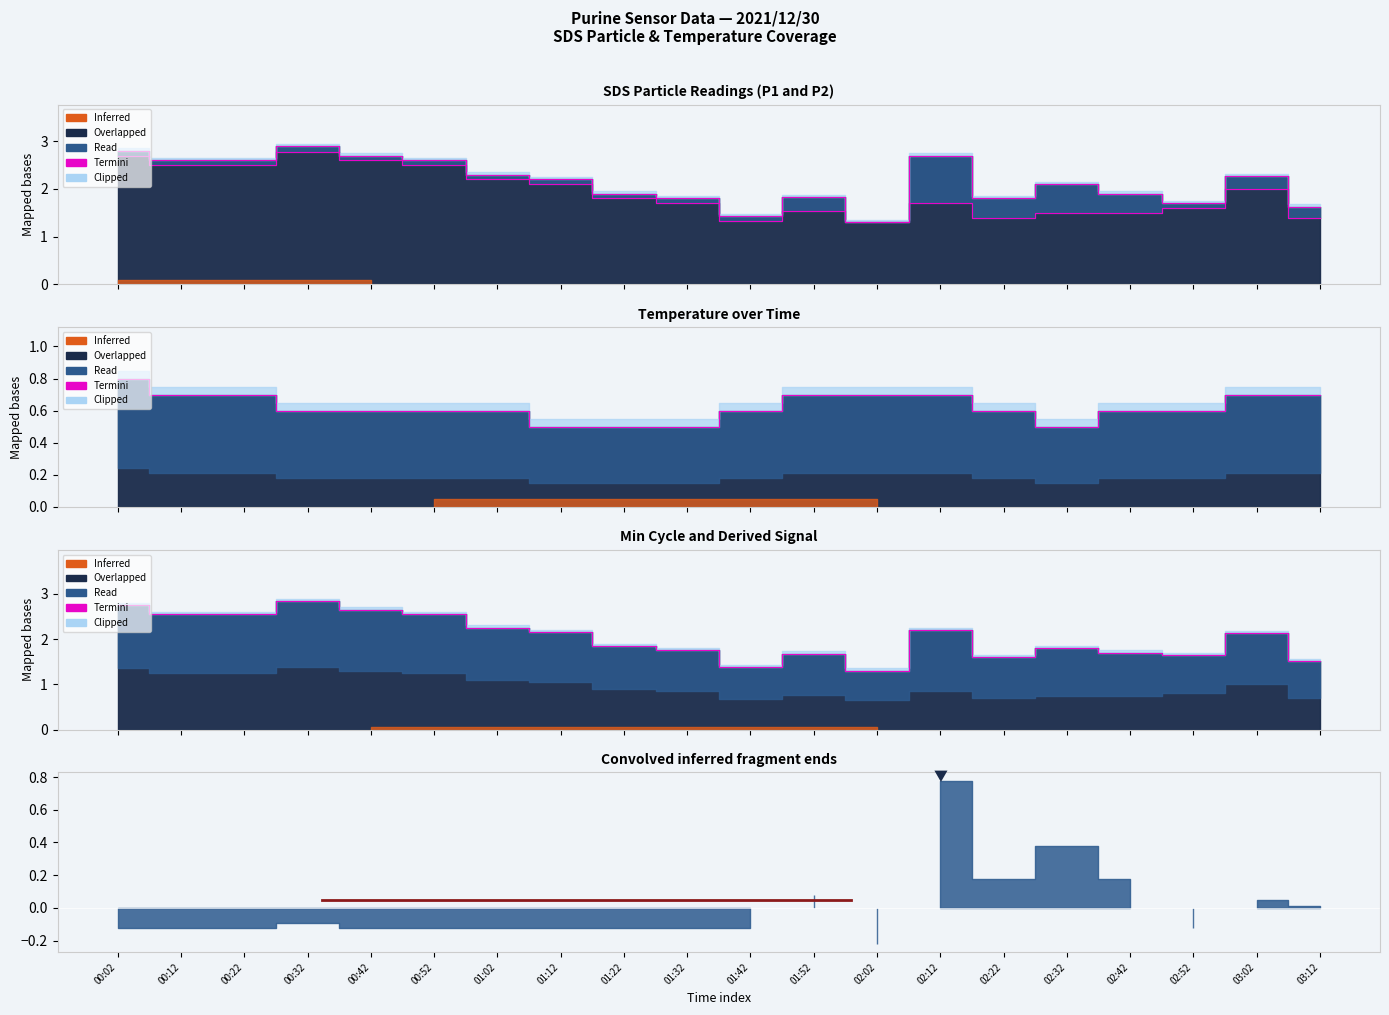

What is the difference between the maximum and minimum values?

1.5